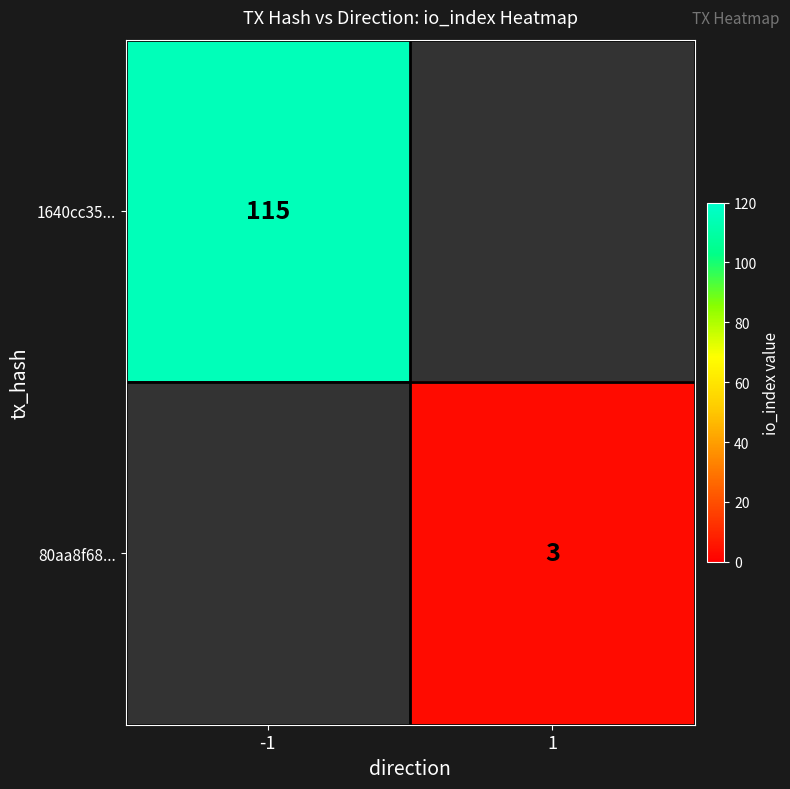

Is it true that 80aa8f68... equals 1 at 1?

False